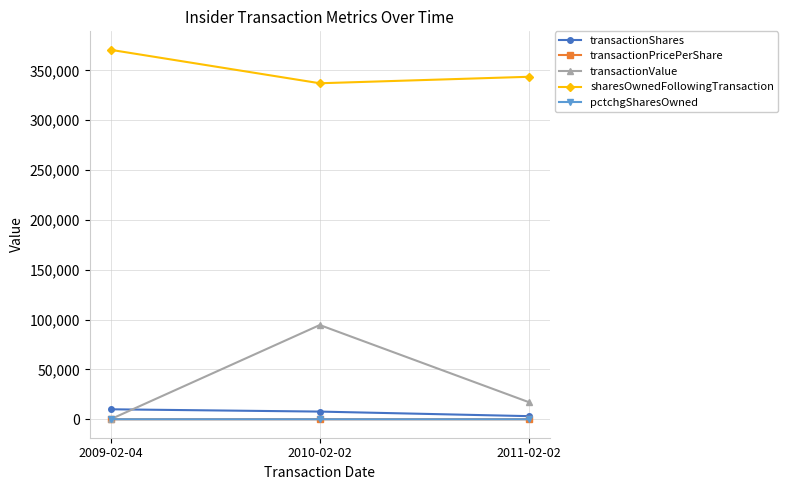

Which label corresponds to the largest value in the chart?

2009-02-04